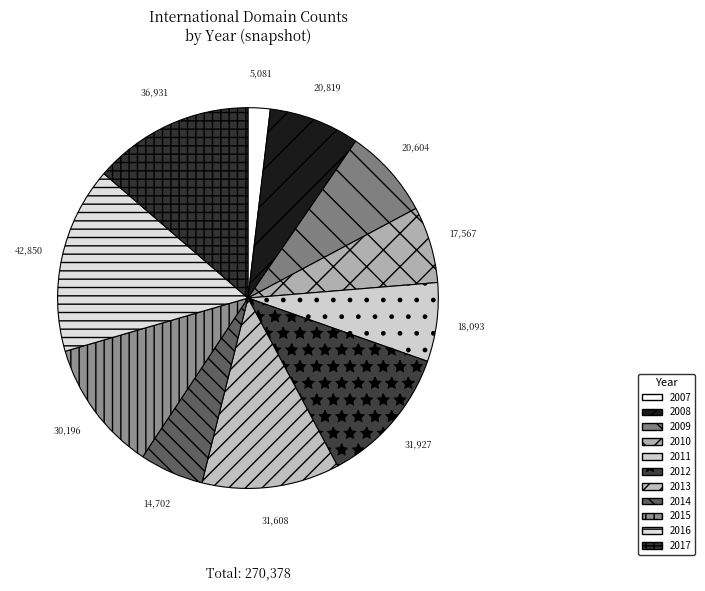

Count the number of slices in the pie.

11